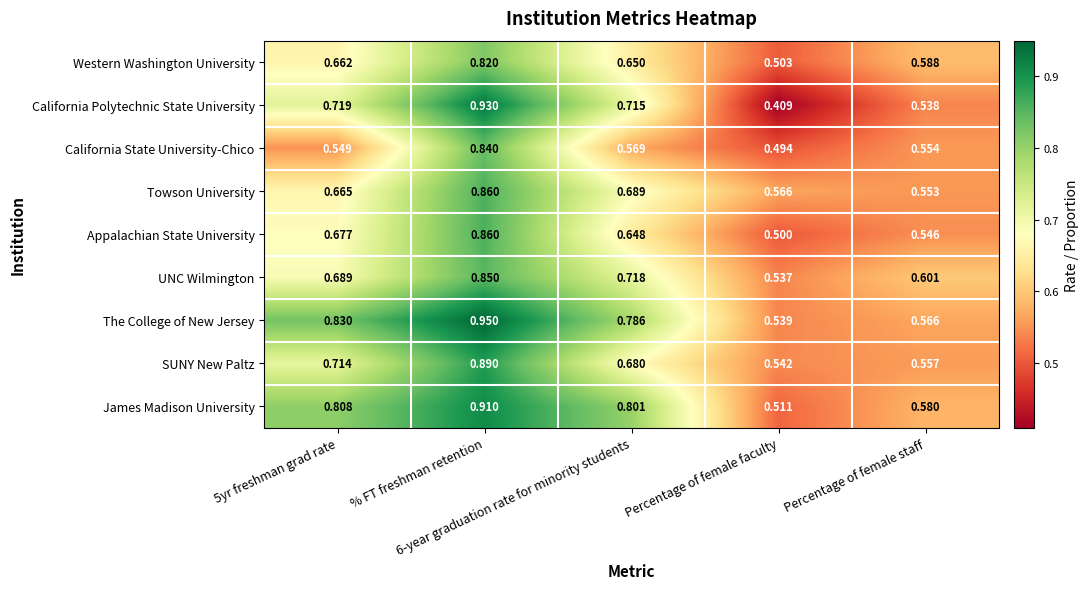

Which series has the largest total across all categories?

The College of New Jersey